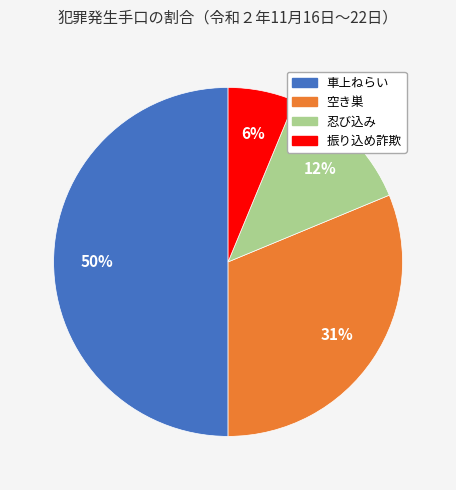

What percentage is the 空き巣 slice, to the nearest percent?

31%